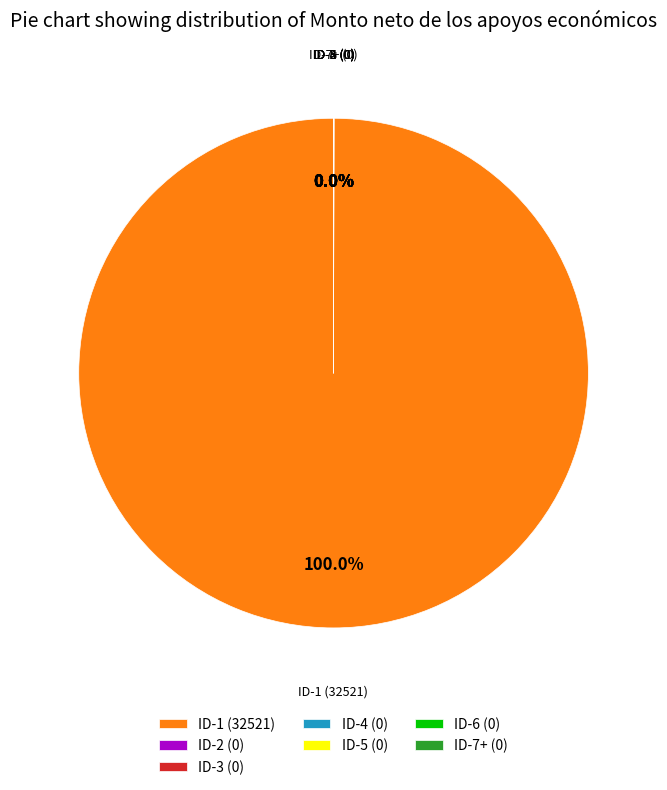

What is the largest slice in the pie chart?

ID-1 (32521)